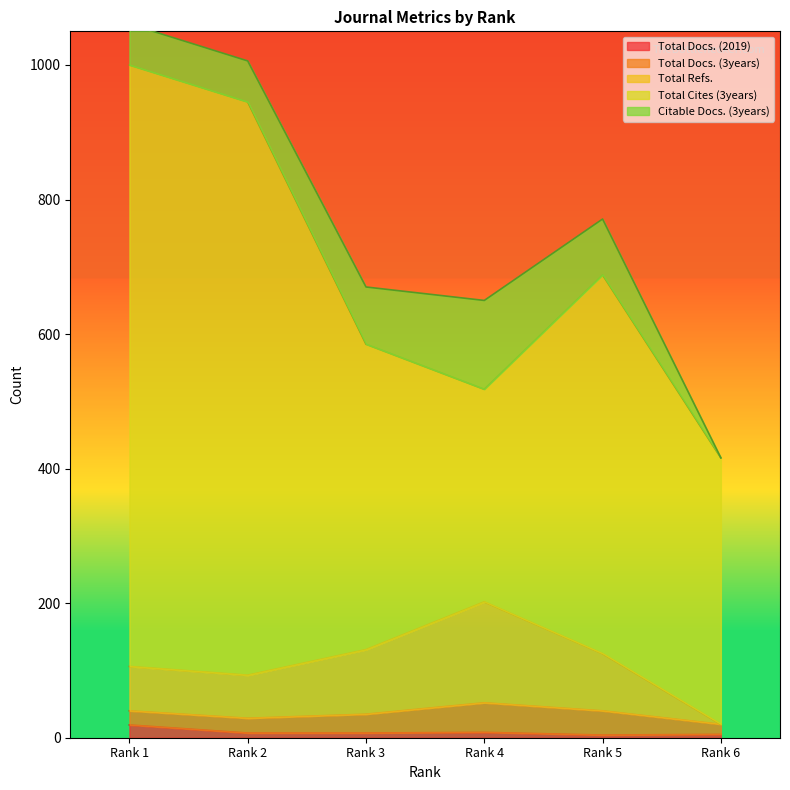

Which has a higher value, Rank 3 or Rank 1?

Rank 1